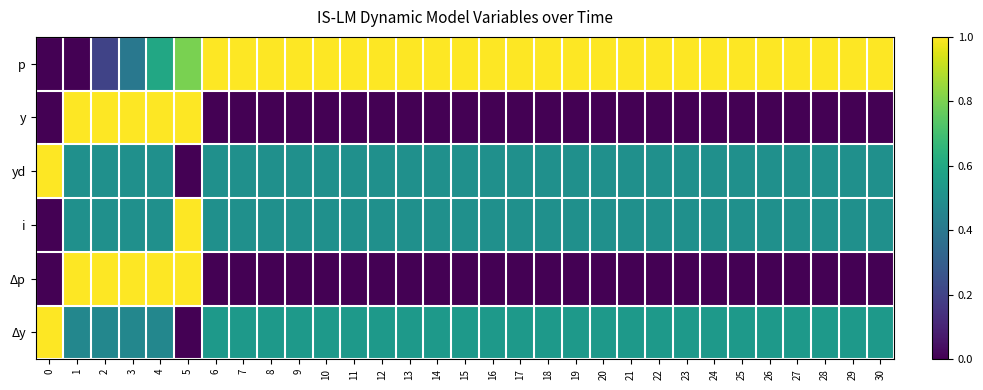

Reading right to left, list all the values displayed in this chart.

p: 30=1.0	29=1.0	28=1.0	27=1.0	26=1.0	25=1.0	24=1.0	23=1.0	22=1.0	21=1.0	20=1.0	19=1.0	18=1.0	17=1.0	16=1.0	15=1.0	14=1.0	13=1.0	12=1.0	11=1.0	10=1.0	9=1.0	8=1.0	7=1.0	6=1.0	5=0.8	4=0.6	3=0.4	2=0.2	1=0.0	0=0.0
y: 30=0.0	29=0.0	28=0.0	27=0.0	26=0.0	25=0.0	24=0.0	23=0.0	22=0.0	21=0.0	20=0.0	19=0.0	18=0.0	17=0.0	16=0.0	15=0.0	14=0.0	13=0.0	12=0.0	11=0.0	10=0.0	9=0.0	8=0.0	7=0.0	6=0.0	5=1.0	4=1.0	3=1.0	2=1.0	1=1.0	0=0.0
yd: 30=0.5	29=0.5	28=0.5	27=0.5	26=0.5	25=0.5	24=0.5	23=0.5	22=0.5	21=0.5	20=0.5	19=0.5	18=0.5	17=0.5	16=0.5	15=0.5	14=0.5	13=0.5	12=0.5	11=0.5	10=0.5	9=0.5	8=0.5	7=0.5	6=0.5	5=0.0	4=0.5	3=0.5	2=0.5	1=0.5	0=1.0
i: 30=0.5	29=0.5	28=0.5	27=0.5	26=0.5	25=0.5	24=0.5	23=0.5	22=0.5	21=0.5	20=0.5	19=0.5	18=0.5	17=0.5	16=0.5	15=0.5	14=0.5	13=0.5	12=0.5	11=0.5	10=0.5	9=0.5	8=0.5	7=0.5	6=0.5	5=1.0	4=0.5	3=0.5	2=0.5	1=0.5	0=0.0
Δp: 30=0.0	29=0.0	28=0.0	27=0.0	26=0.0	25=0.0	24=0.0	23=0.0	22=0.0	21=0.0	20=0.0	19=0.0	18=0.0	17=0.0	16=0.0	15=0.0	14=0.0	13=0.0	12=0.0	11=0.0	10=0.0	9=0.0	8=0.0	7=0.0	6=0.0	5=1.0	4=1.0	3=1.0	2=1.0	1=1.0	0=0.0
Δy: 30=0.5	29=0.5	28=0.5	27=0.5	26=0.5	25=0.5	24=0.5	23=0.5	22=0.5	21=0.5	20=0.5	19=0.5	18=0.5	17=0.5	16=0.5	15=0.5	14=0.5	13=0.5	12=0.5	11=0.5	10=0.5	9=0.5	8=0.5	7=0.5	6=0.5	5=0.0	4=0.5	3=0.5	2=0.5	1=0.5	0=1.0